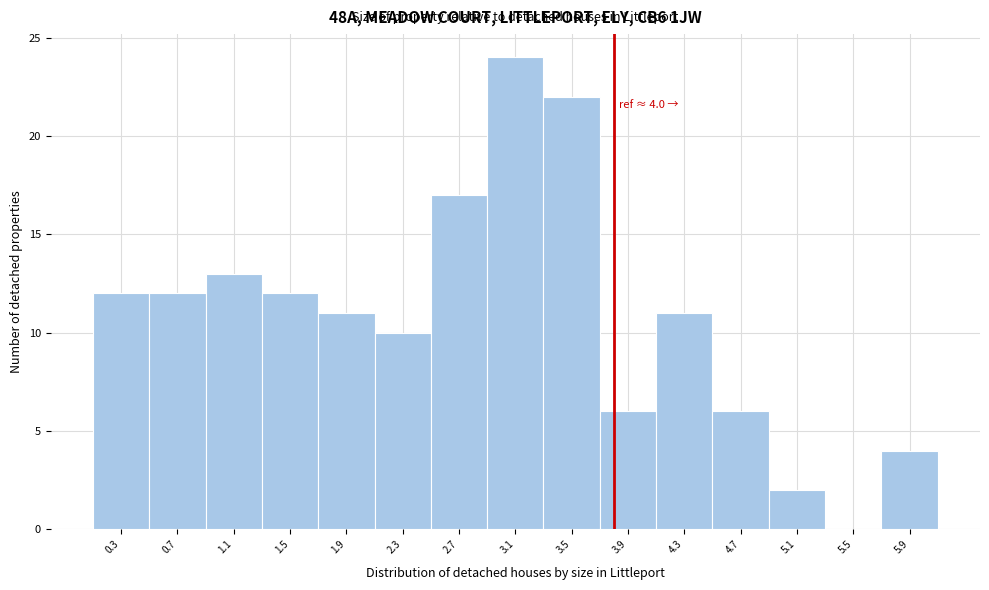

Reading right to left, extract all data points from this chart.

5.9=4	5.5=0	5.1=2	4.7=6	4.3=11	3.9=6	3.5=22	3.1=24	2.7=17	2.3=10	1.9=11	1.5=12	1.1=13	0.7=12	0.3=12